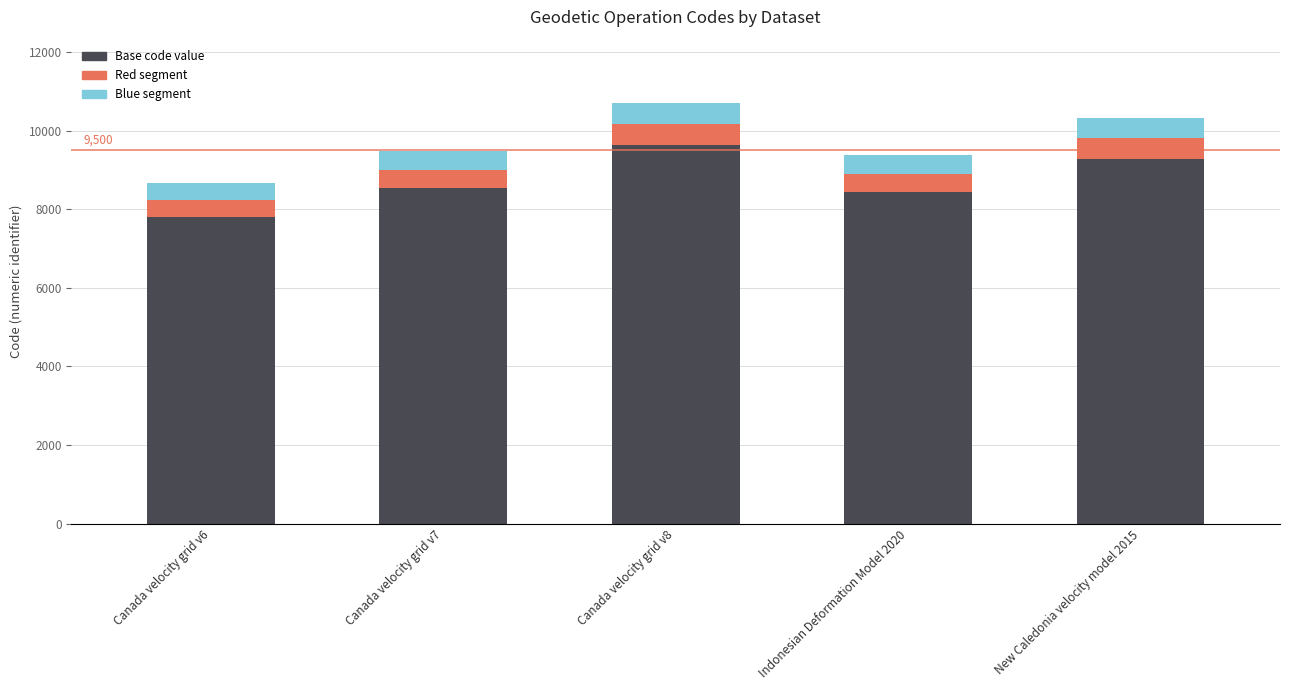

True or false: Base code value has a value of 2942 at New Caledonia velocity model 2015.

False